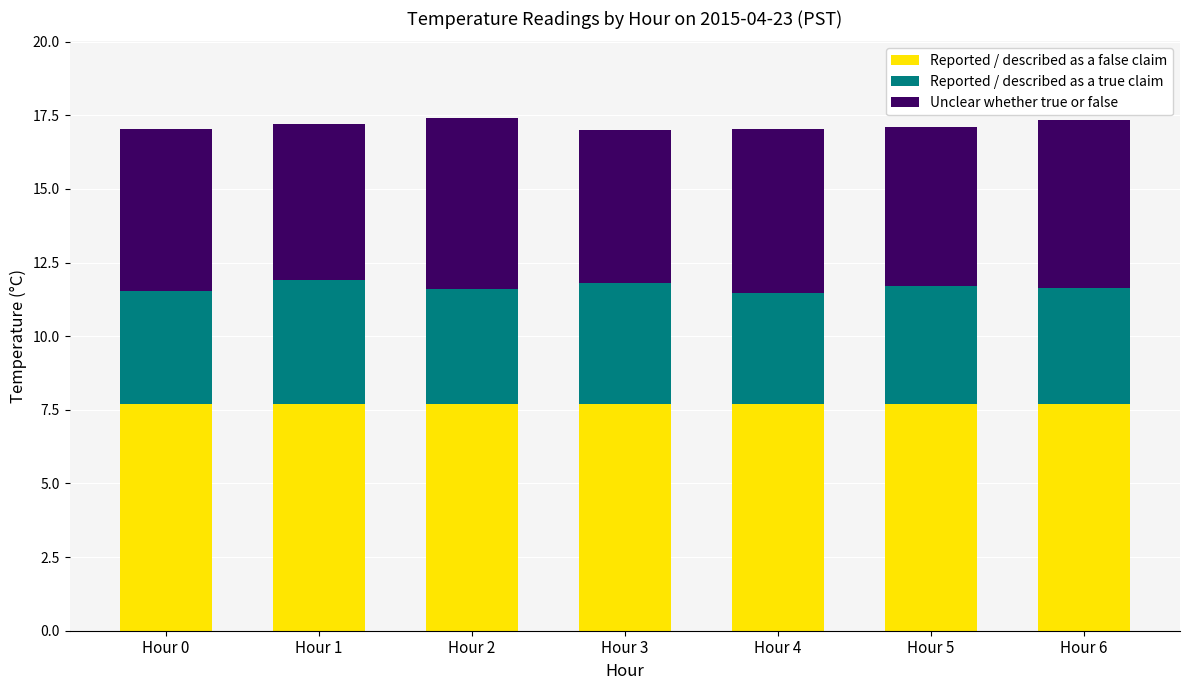

The value of Reported / described as a false claim at Hour 4 is 3.0. True or false?

False